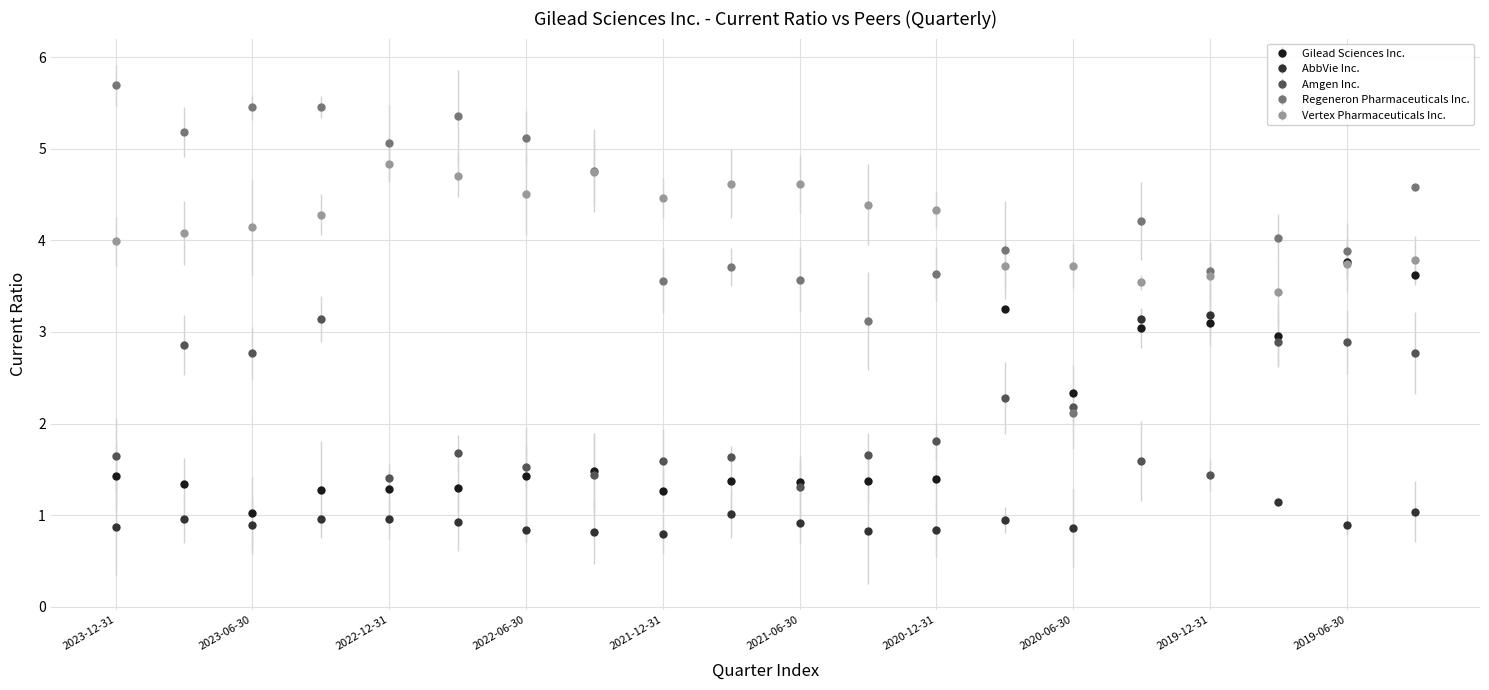

What is the value of the AbbVie Inc. point at the 4th from the left?

1.0